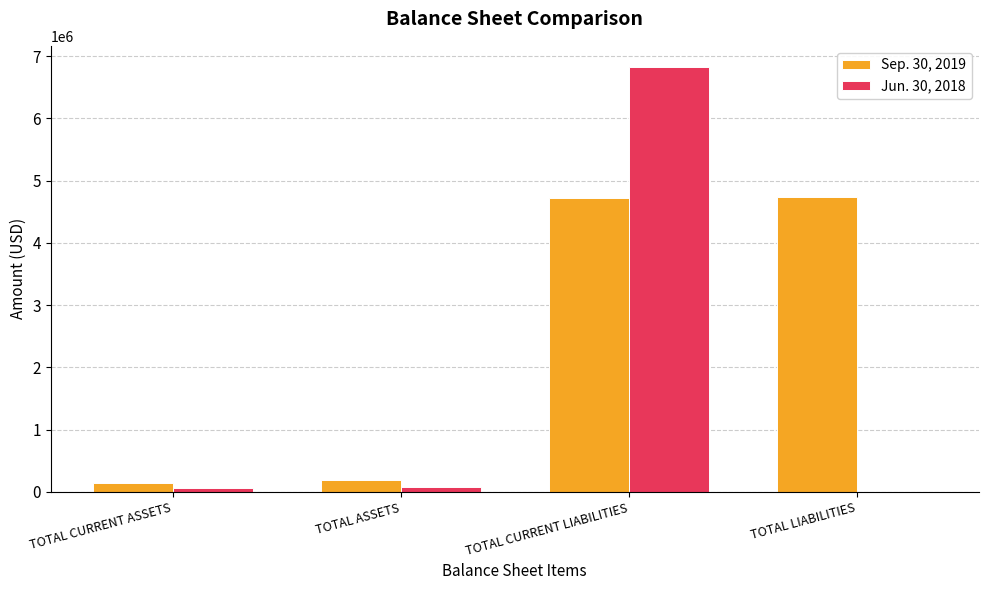

Which series has the largest range (max minus min)?

Jun. 30, 2018